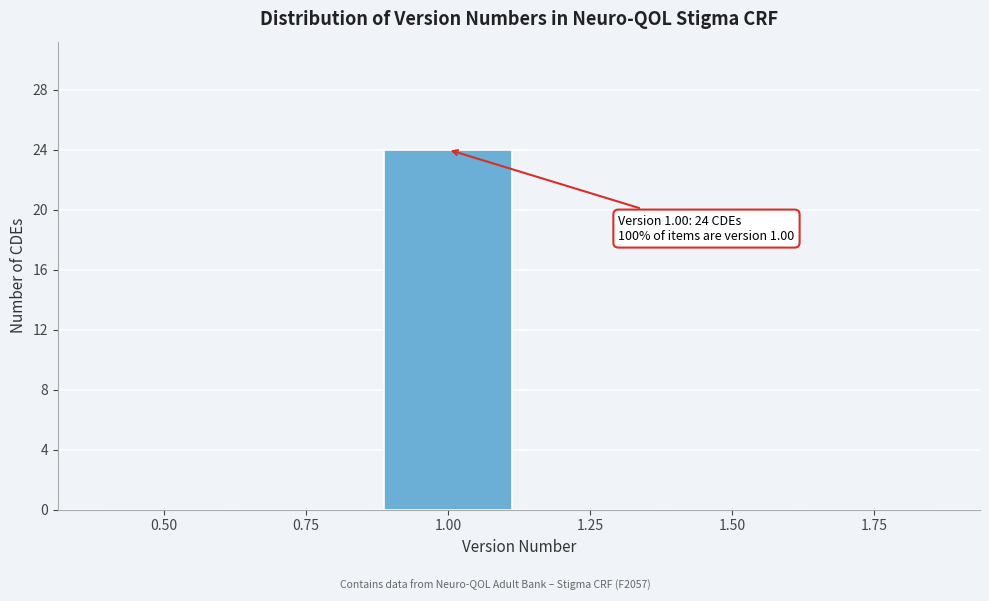

Reading right to left, extract all data points from this chart.

1.75=0	1.50=0	1.25=0	1.00=24	0.75=0	0.50=0